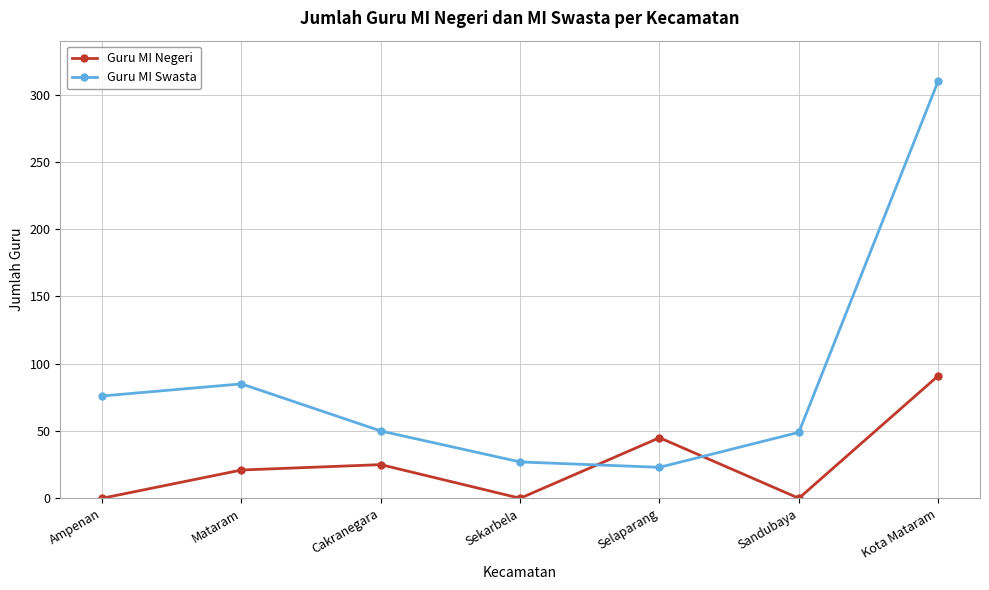

What are all the series names shown in the legend?

Guru MI Negeri, Guru MI Swasta